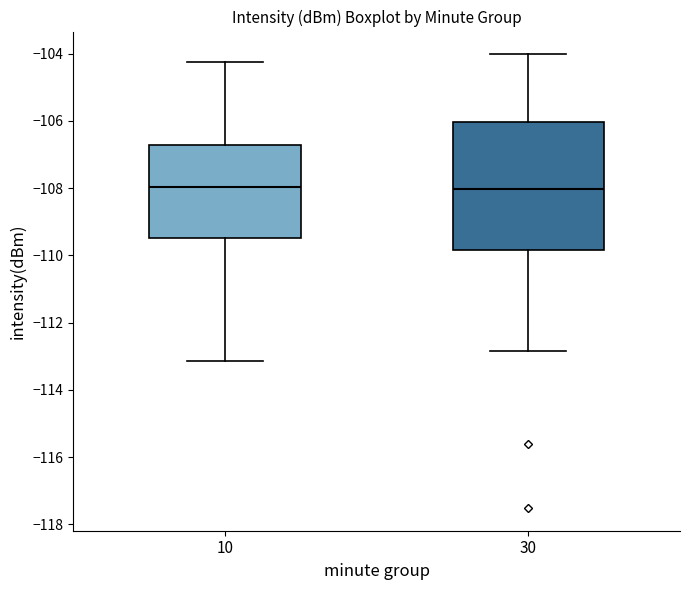

Reading left to right, read every box against the y-axis: the position of its median line, the range the box covers, and the ends of its whiskers. The values are not printed on the chart, so give them approximately, as read against the axis.

10: median -108.0, box -109.4 to -106.8, whiskers -113.2 to -104.2
30: median -108.0, box -109.8 to -106.0, whiskers -112.8 to -104.0